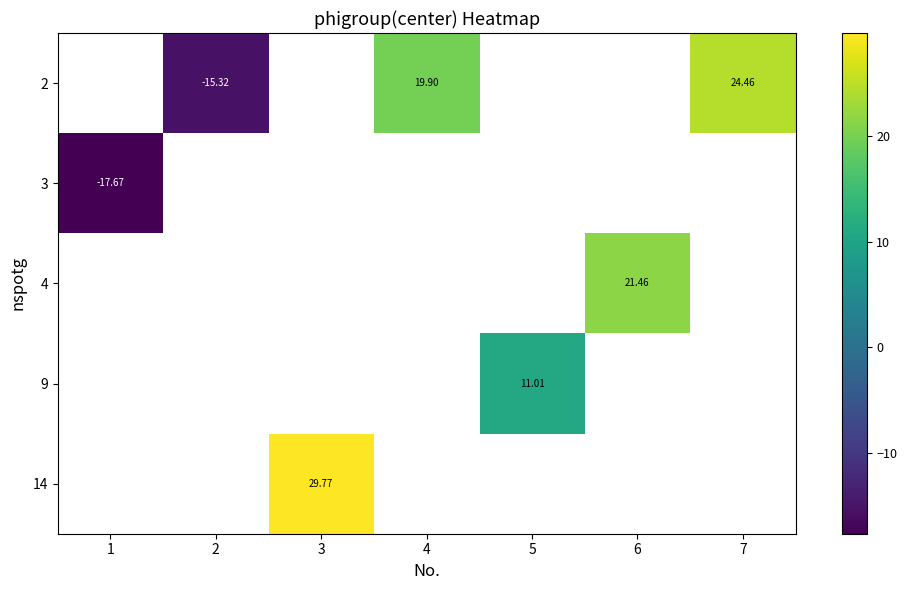

At which label does 2 first exceed 19?

4